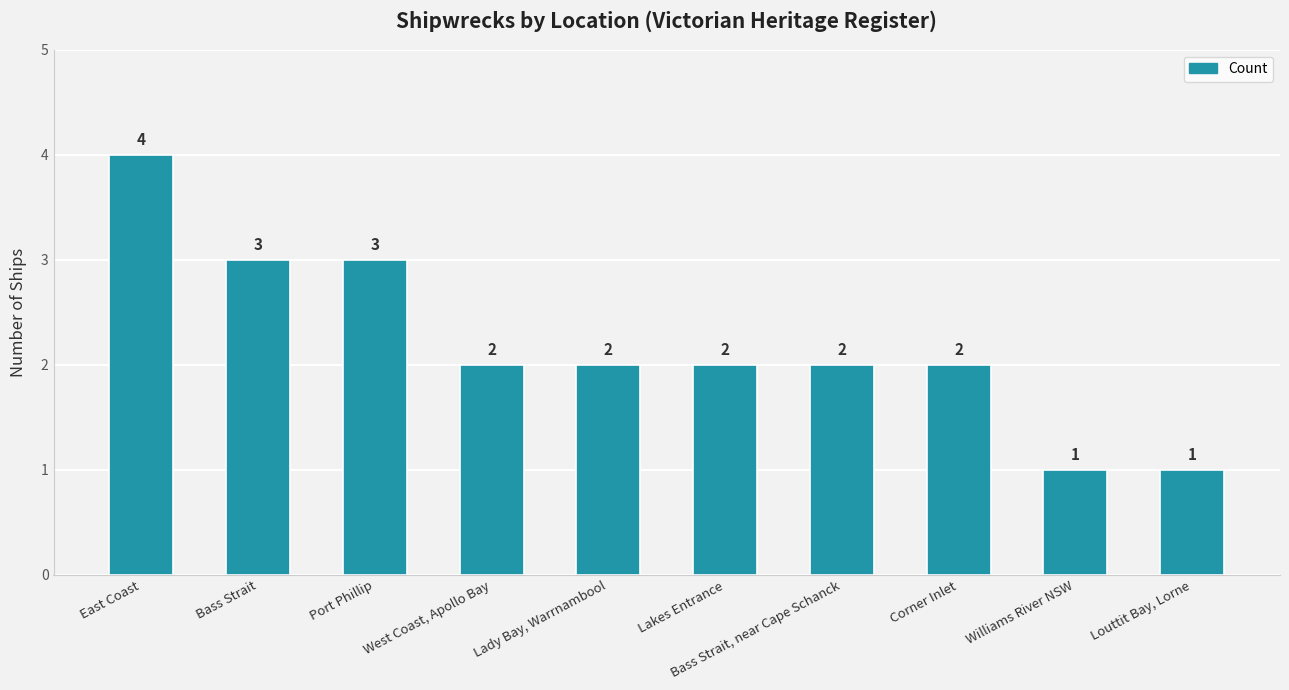

What is the sum of the values at West Coast, Apollo Bay and Bass Strait?

5